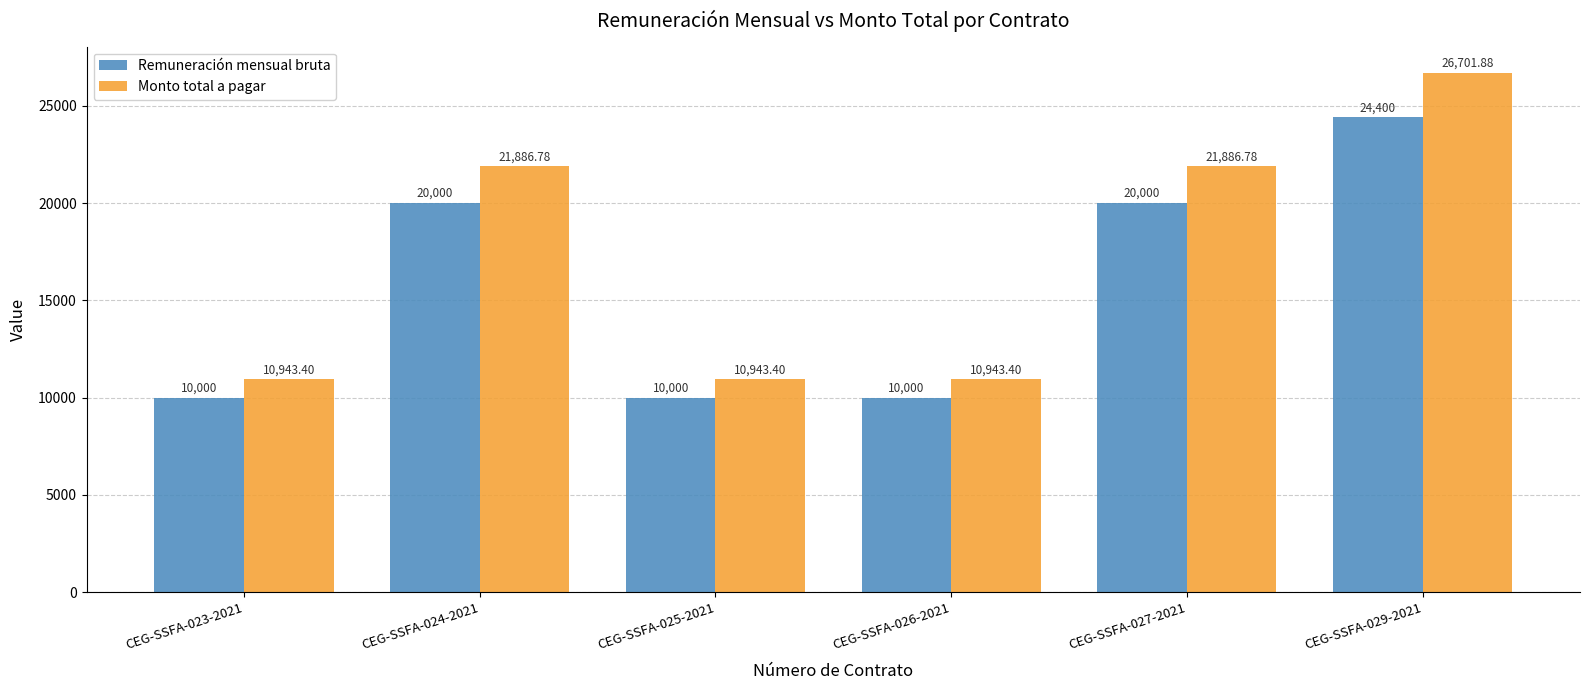

Is the value of Remuneración mensual bruta at CEG-SSFA-025-2021 greater than the value of Monto total a pagar at CEG-SSFA-025-2021?

No